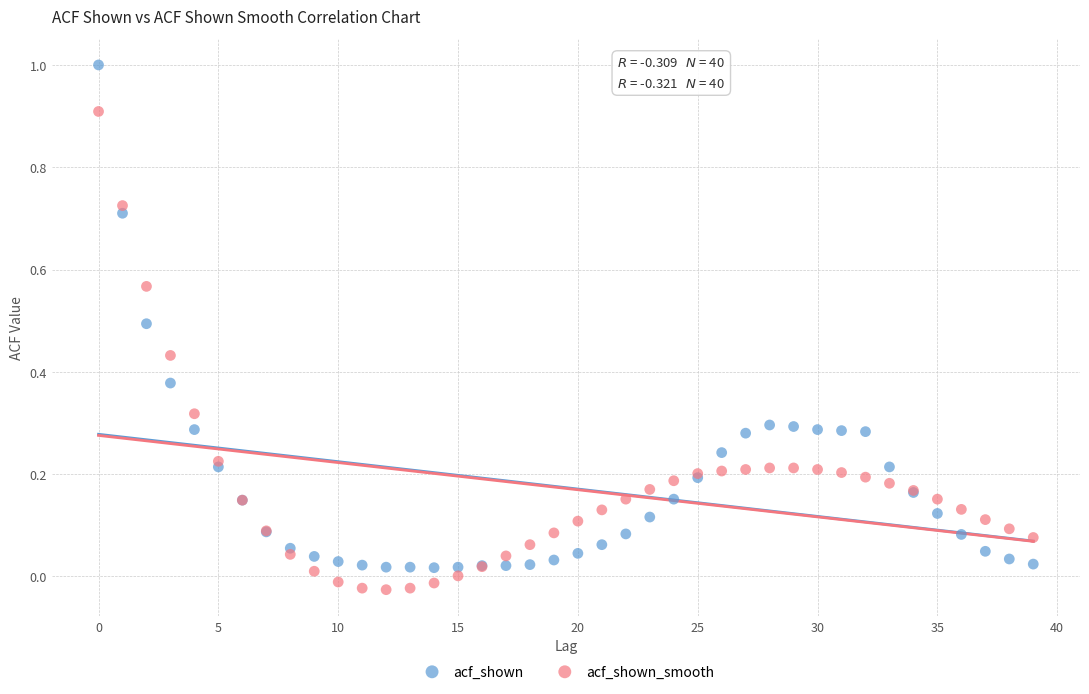

Which series has the largest Y range (max minus min)?

acf_shown